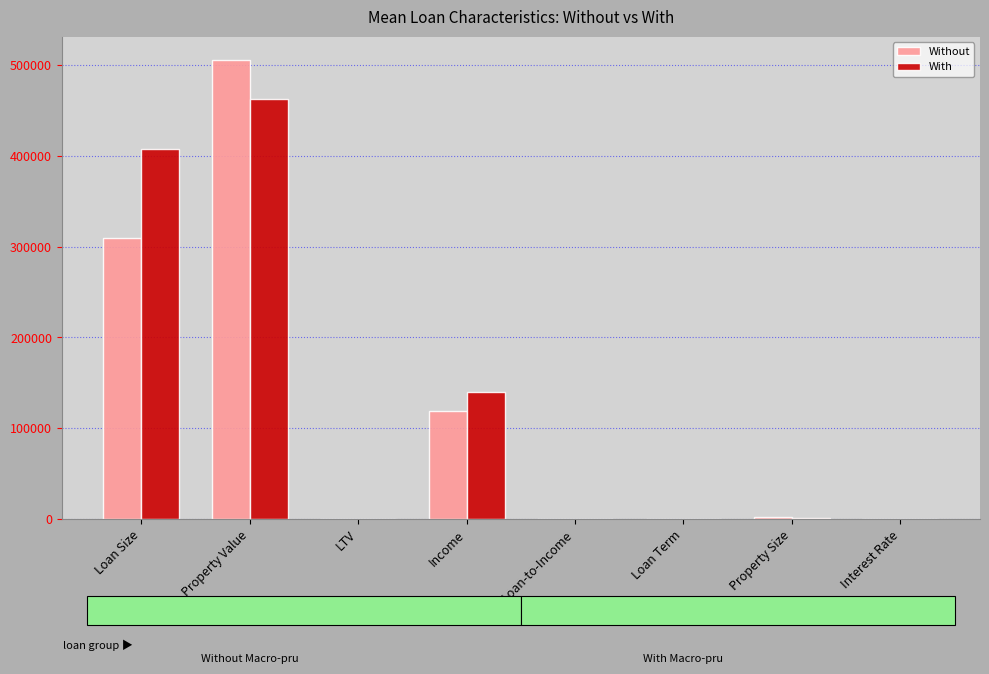

At which label does With first exceed 1570?

Loan Size